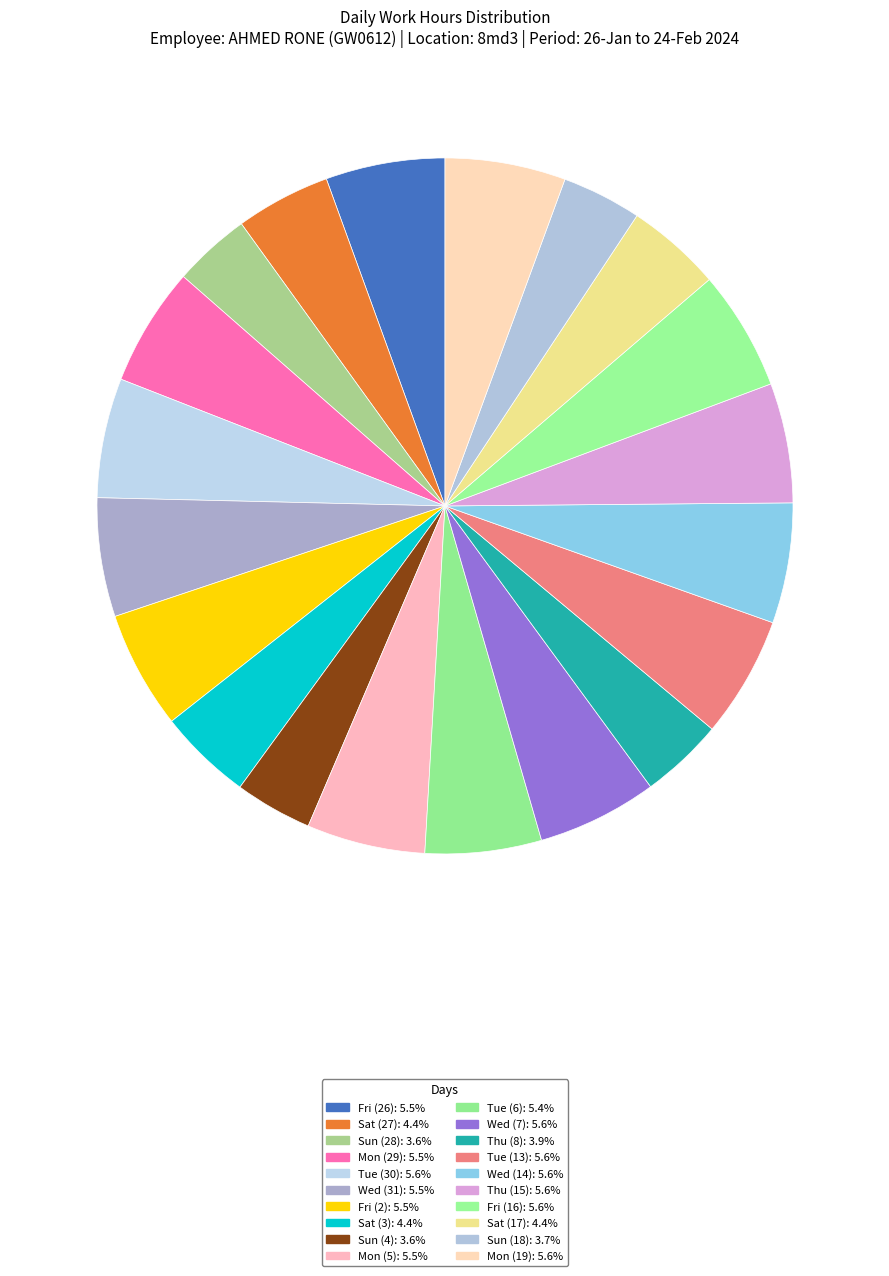

True or false: Fri (2) accounts for 1% of the total.

False